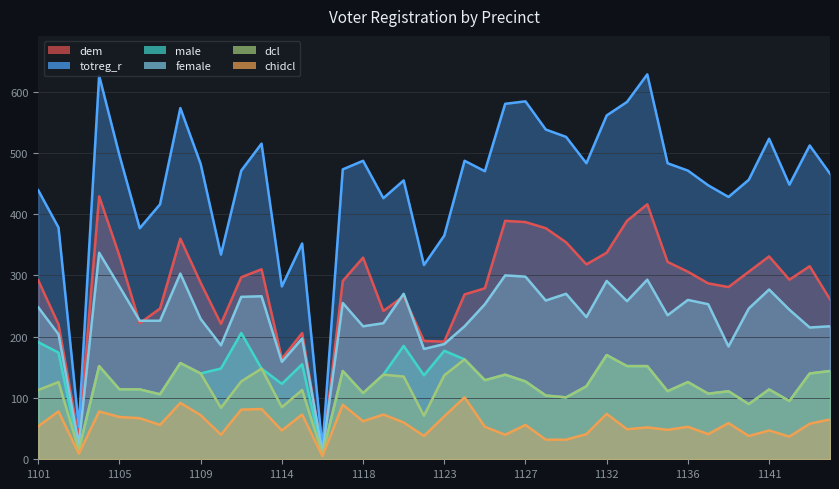

Where is the first local minimum for dcl?

1103